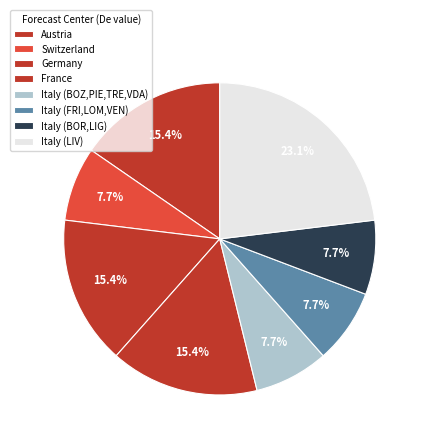

How many segments does this pie chart have?

8